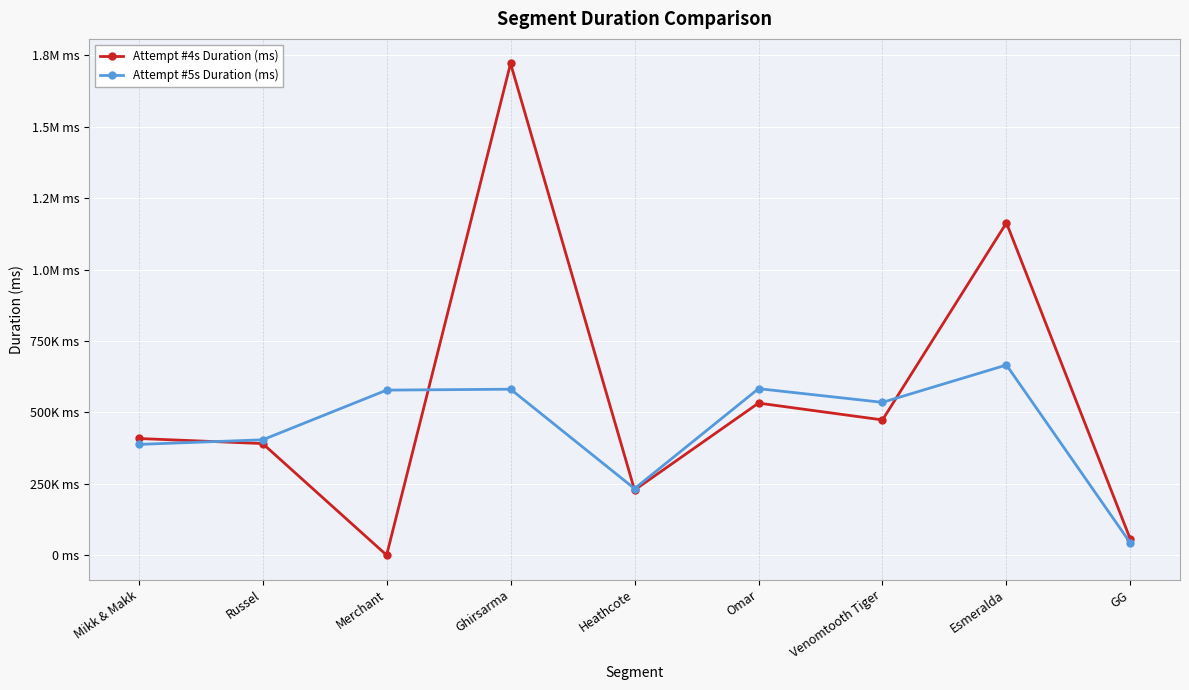

What are all the series names shown in the legend?

Attempt #4s Duration (ms), Attempt #5s Duration (ms)